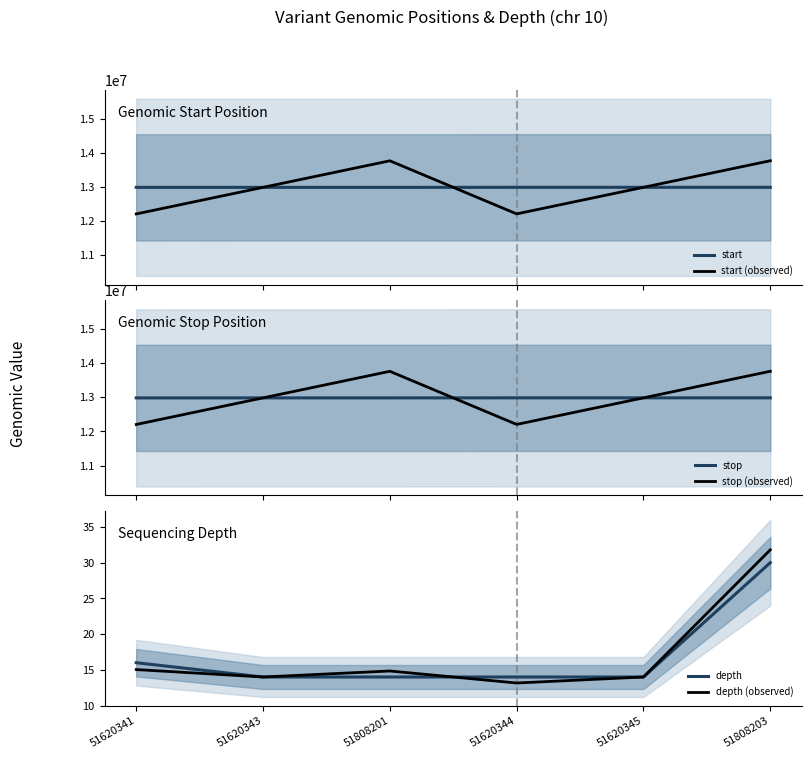

The value of stop (observed) at 51620341 is 20936278.1. True or false?

False